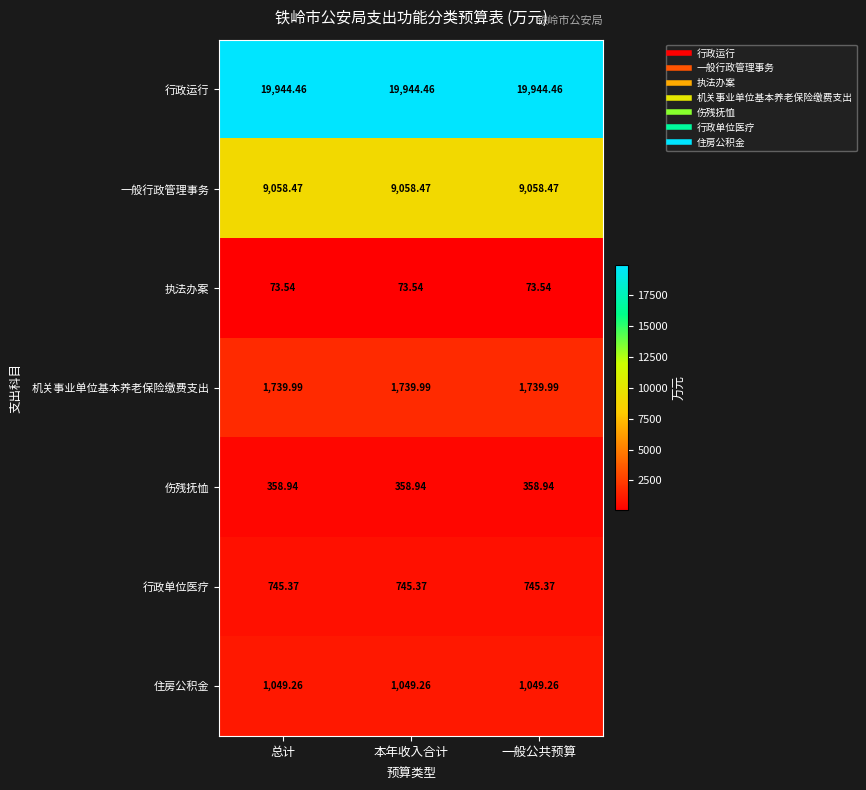

Rank the series by their maximum value, from lowest to highest.

执法办案, 伤残抚恤, 行政单位医疗, 住房公积金, 机关事业单位基本养老保险缴费支出, 一般行政管理事务, 行政运行